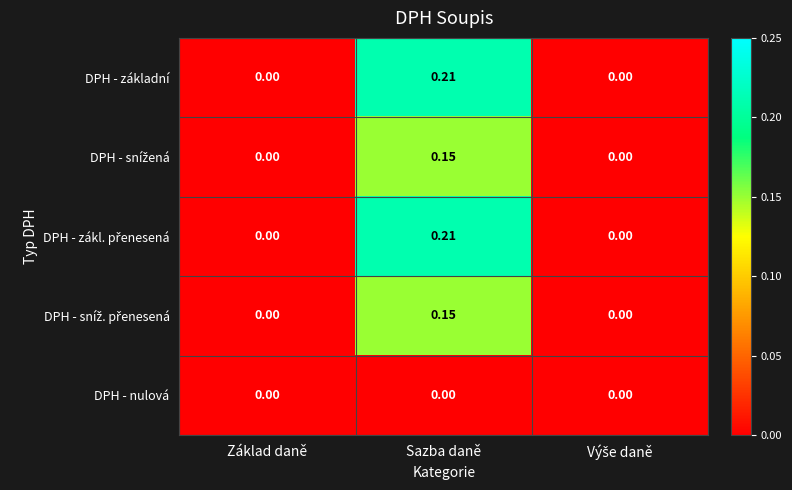

Is the value of DPH - základní at Sazba daně greater than the value of DPH - nulová at Základ daně?

Yes